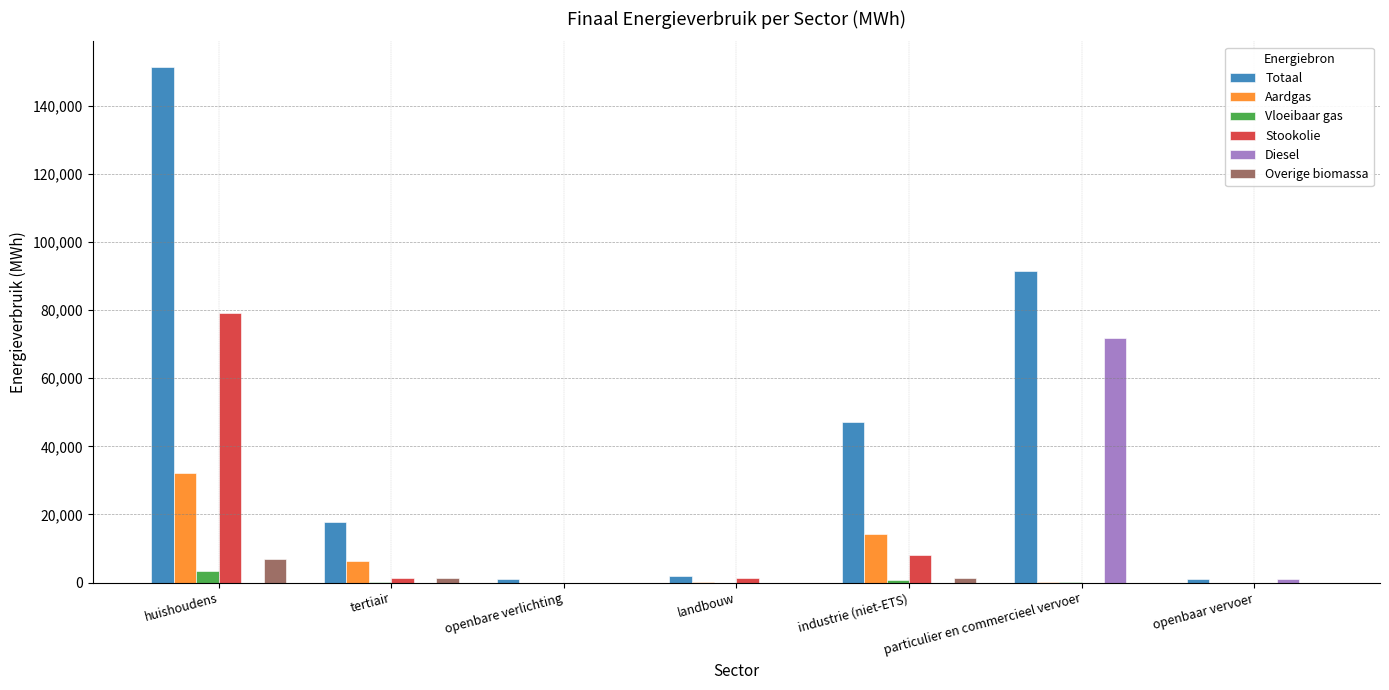

What is the maximum value for Diesel?

71836.3